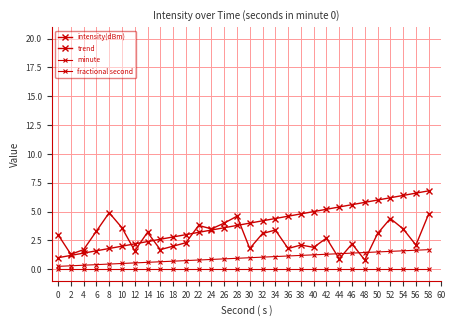

How many distinct data groups are displayed?

4